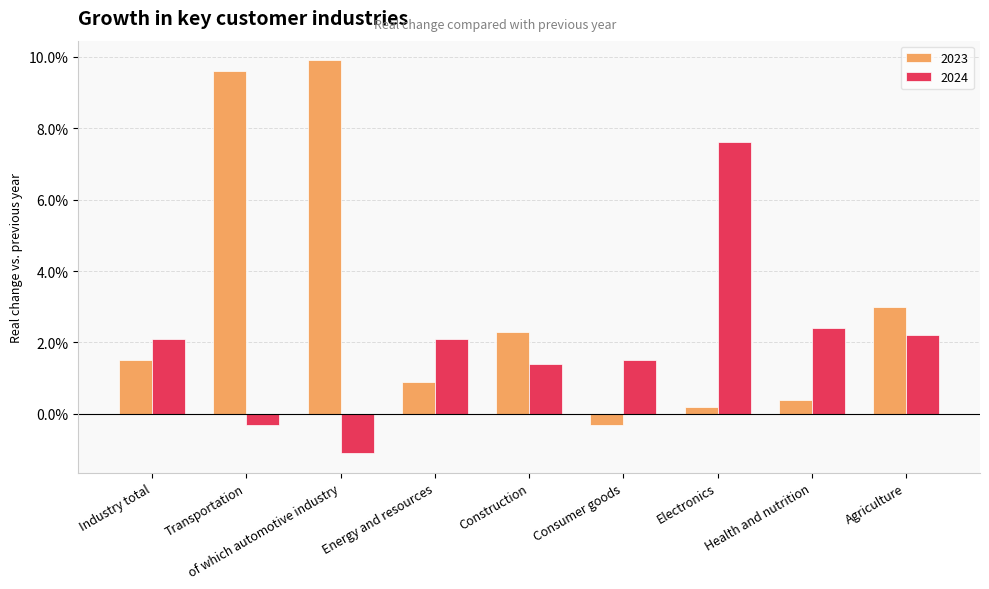

Is the value of 2024 at Health and nutrition greater than the value of 2023 at Construction?

Yes